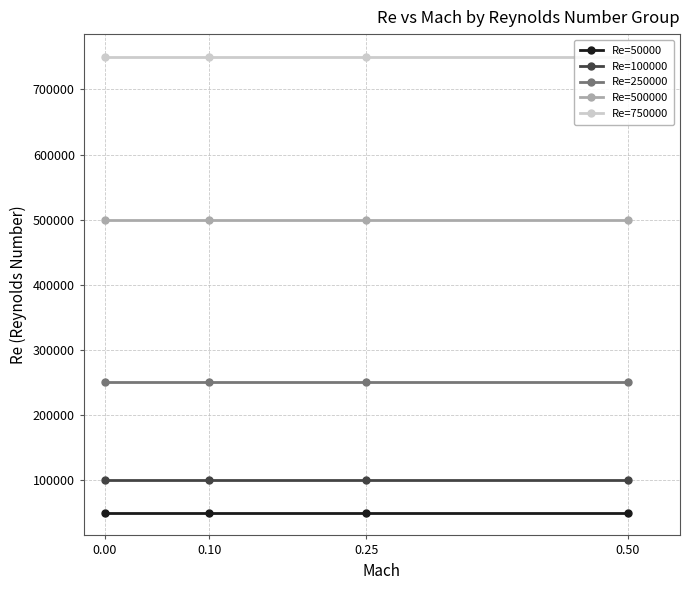

True or false: Re=50000 and Re=250000 cross at least once.

False